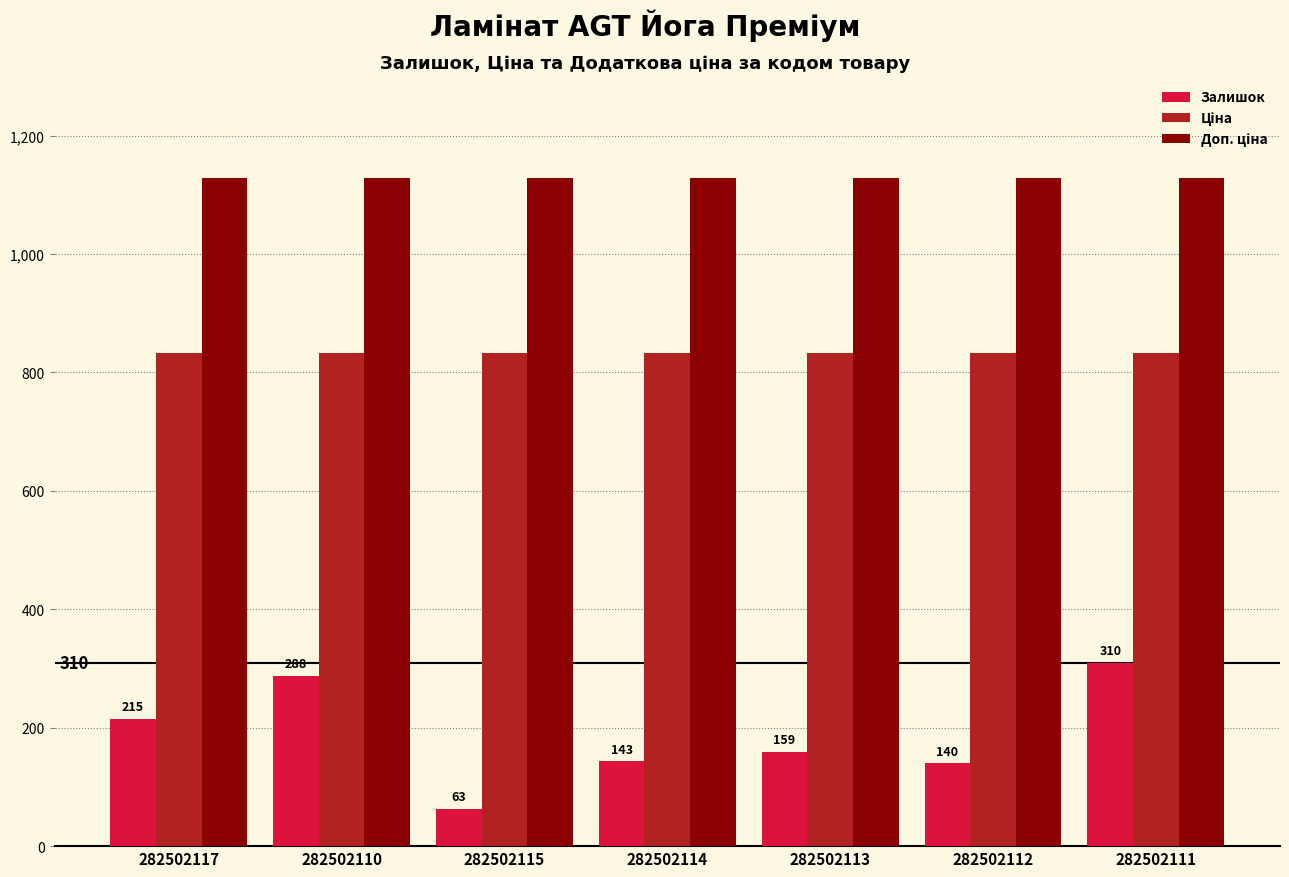

At how many categories does at least one series exceed 879?

7